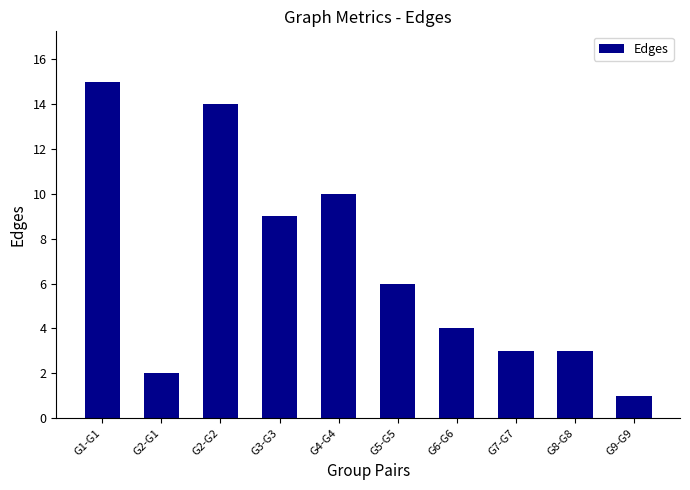

At which label does the data first exceed 6?

G1-G1